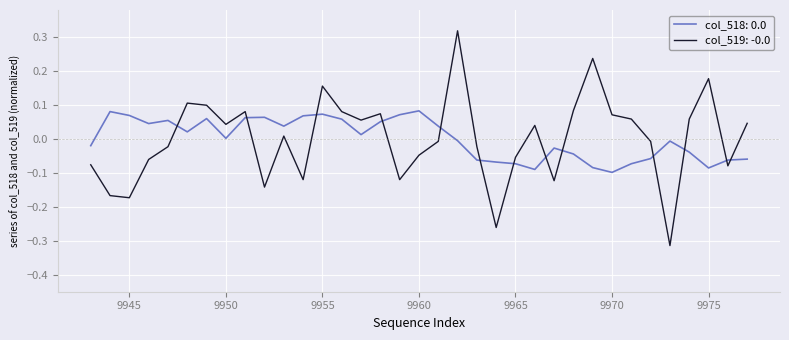

True or false: col_518: 0.0 and col_519: -0.0 intersect in this chart.

True